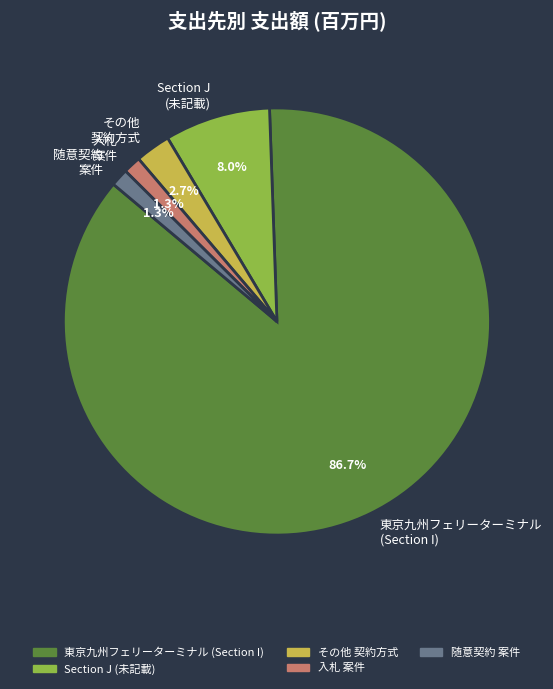

Is there any slice that represents more than half of the pie?

Yes